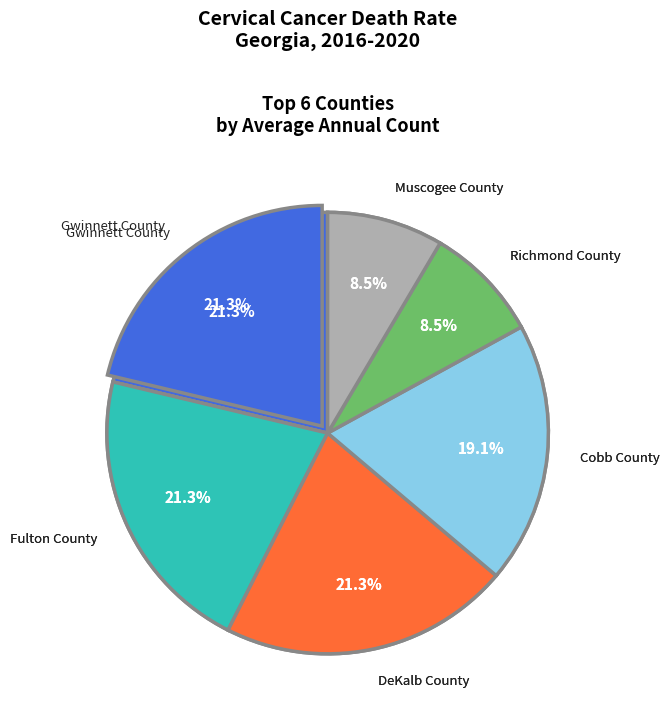

How many slices are in this pie chart?

8